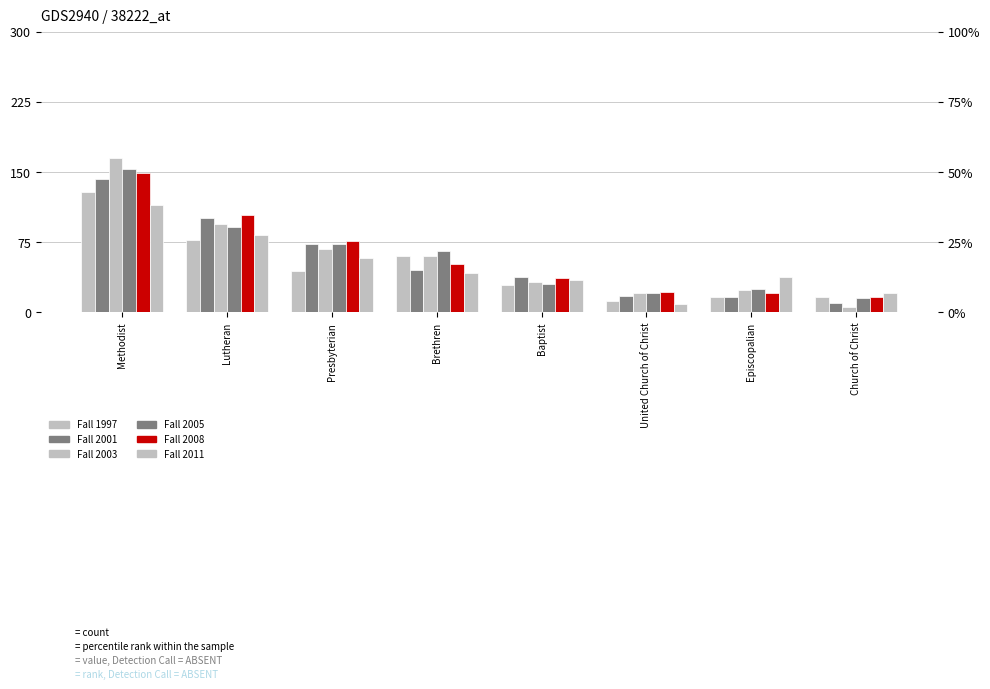

Are the bars grouped side by side (vs. stacked)?

Yes